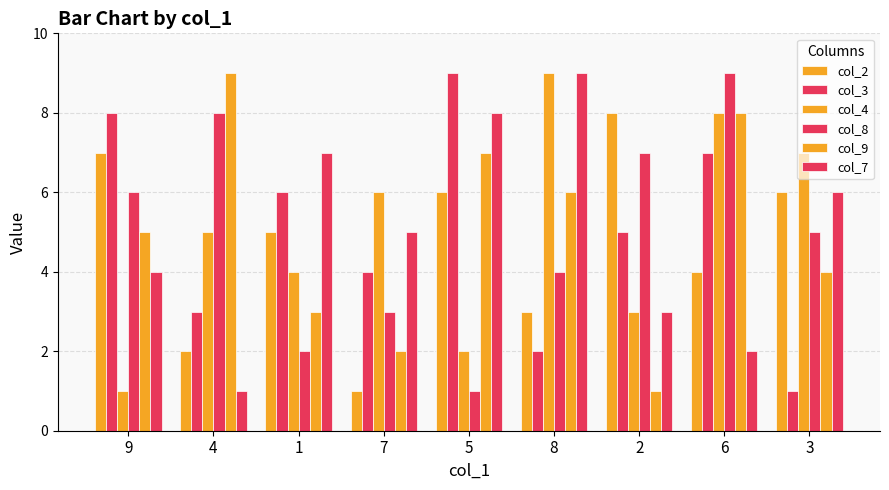

Which series has the largest range (max minus min)?

col_3